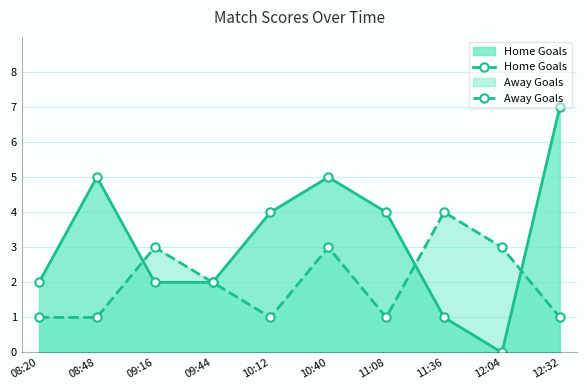

What is the average value of the Away Goals series?

2